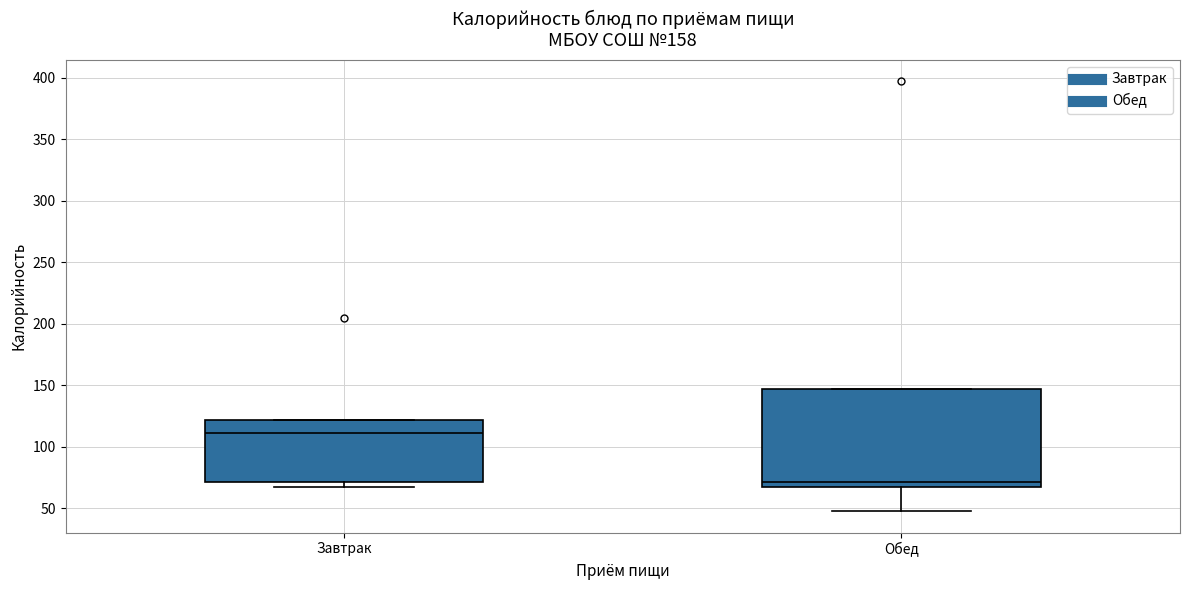

Comparing the boxes themselves (not the whiskers), which one is the tallest?

Обед